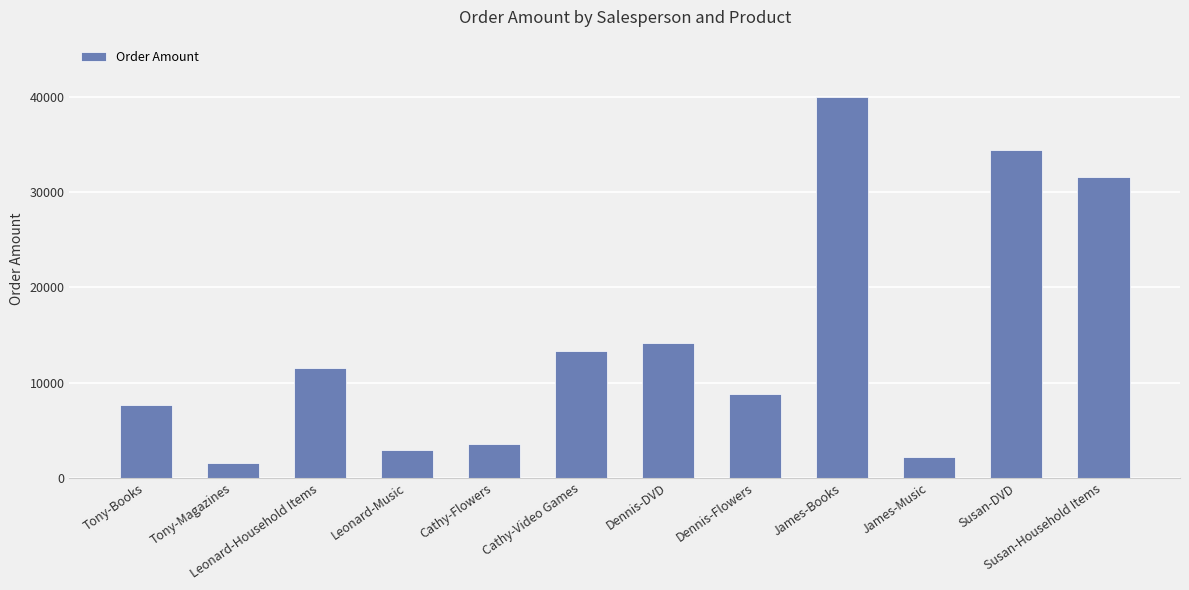

How many bars are there in total?

12